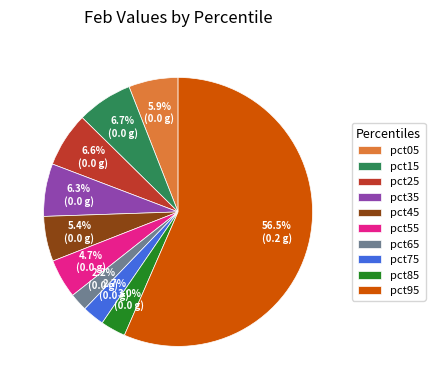

What portion of the pie excludes pct85?

97.0%